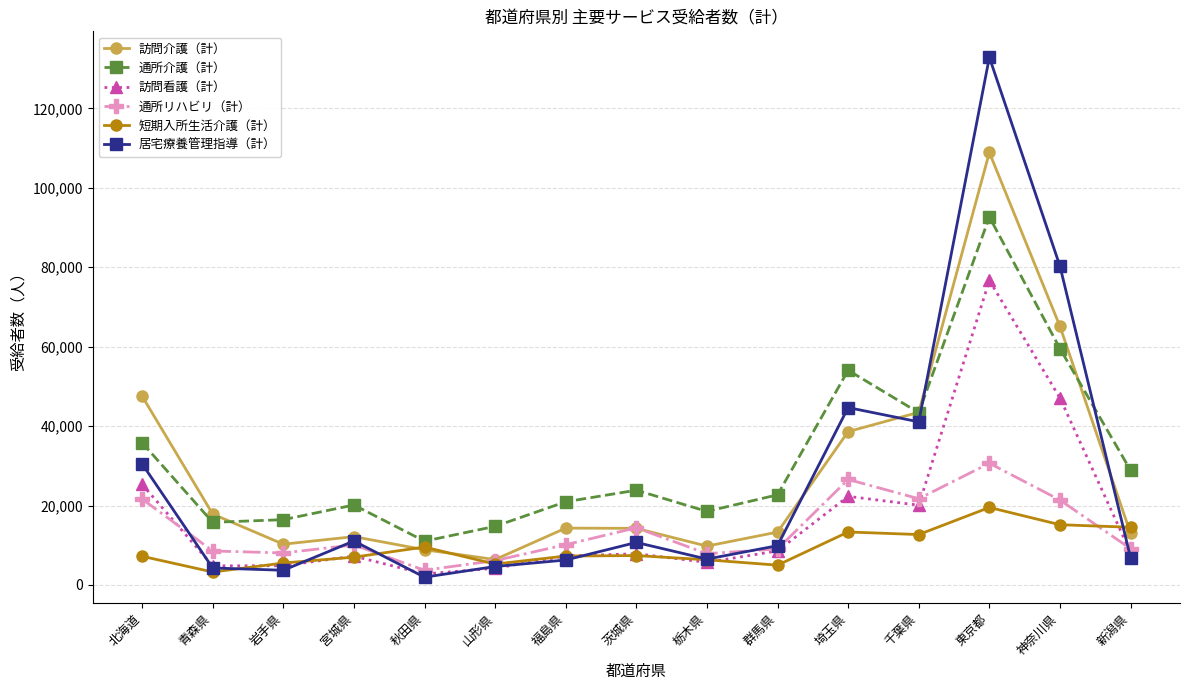

What are all the series names shown in the legend?

訪問介護（計）, 通所介護（計）, 訪問看護（計）, 通所リハビリ（計）, 短期入所生活介護（計）, 居宅療養管理指導（計）